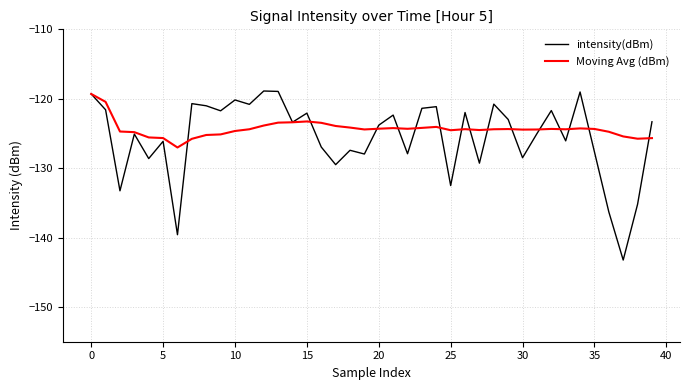

What are all the series names shown in the legend?

intensity(dBm), Moving Avg (dBm)